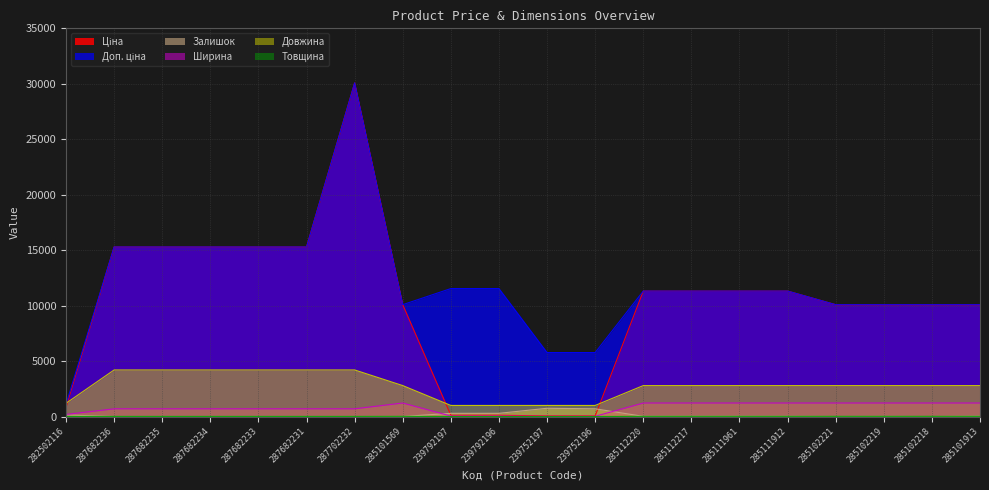

Reading right to left, transcribe all the data shown in this chart.

Ціна: 10085.8	10085.8	10085.8	10085.8	11312.5	11312.5	11312.5	11312.5	57.7	57.7	115.4	115.4	10085.8	30077.8	15288.0	15288.0	15288.0	15288.0	15288.0	827.6
Доп. ціна: 10085.8	10085.8	10085.8	10085.8	11312.5	11312.5	11312.5	11312.5	5769.0	5769.0	11537.0	11537.0	10085.8	30077.8	15288.0	15288.0	15288.0	15288.0	15288.0	1121.5
Залишок: 23.0	0.0	7.0	2.0	14.0	16.0	17.0	17.0	698.0	745.0	290.0	289.0	4.0	0.0	0.0	0.0	0.0	0.0	0.0	140.0
Ширина: 1220.0	1220.0	1220.0	1220.0	1220.0	1220.0	1220.0	1220.0	22.0	22.0	44.0	44.0	1220.0	697.0	697.0	697.0	697.0	697.0	697.0	189.0
Довжина: 2790.0	2790.0	2790.0	2790.0	2790.0	2790.0	2790.0	2790.0	1000.0	1000.0	1000.0	1000.0	2790.0	4200.0	4200.0	4200.0	4200.0	4200.0	4200.0	1195.0
Товщина: 18.0	18.0	18.0	18.0	18.0	18.0	18.0	18.0	1.0	1.0	1.0	1.0	18.0	12.0	12.0	12.0	12.0	12.0	12.0	12.0